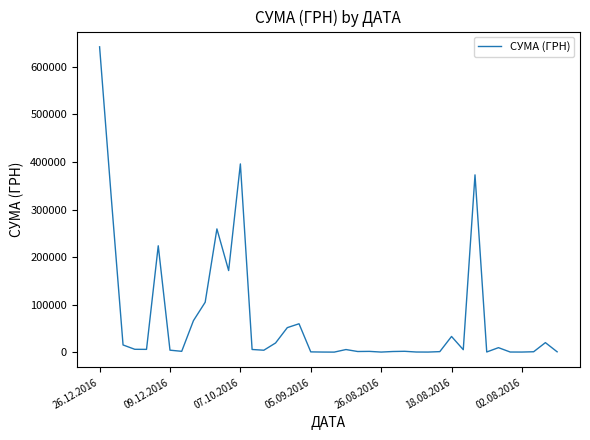

Which category has the highest value across all series?

26.12.2016